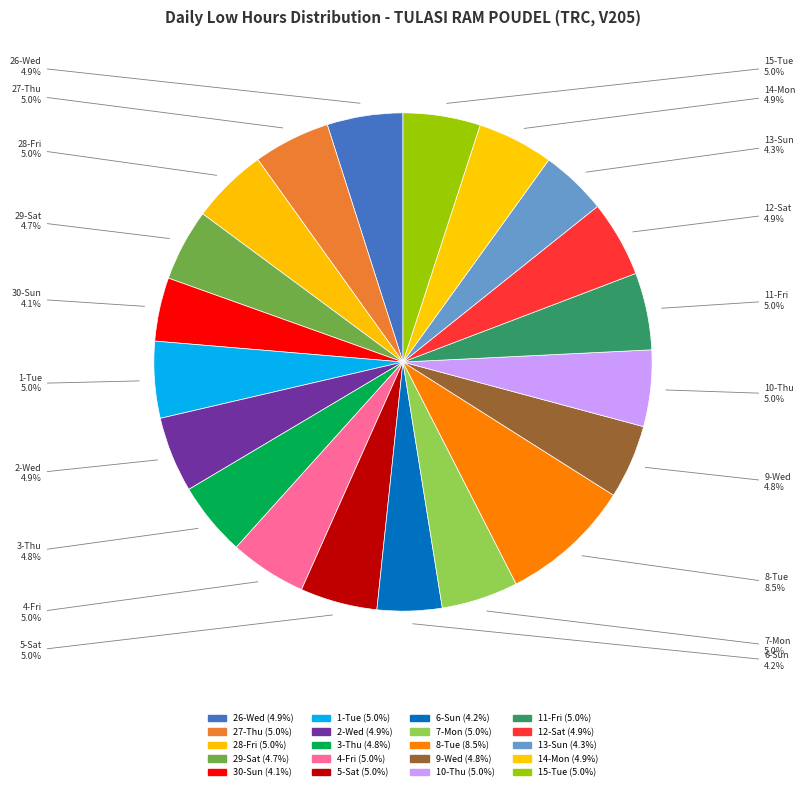

Combined, what portion of the pie is 8-Tue and 27-Thu?

13.5%